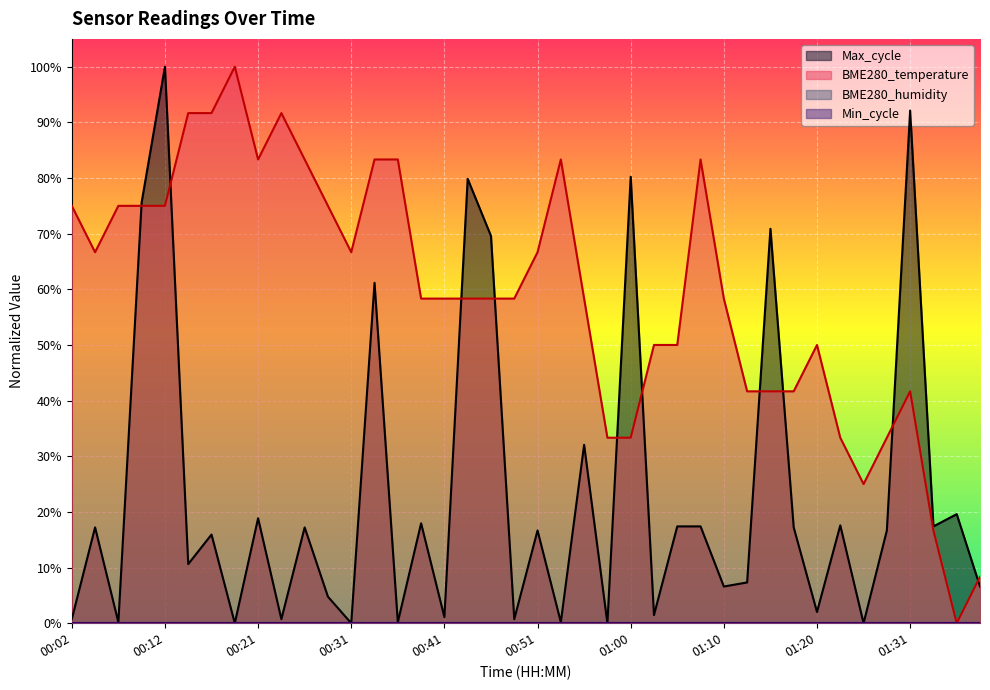

Rank the series by their average value, from lowest to highest.

Max_cycle, BME280_temperature